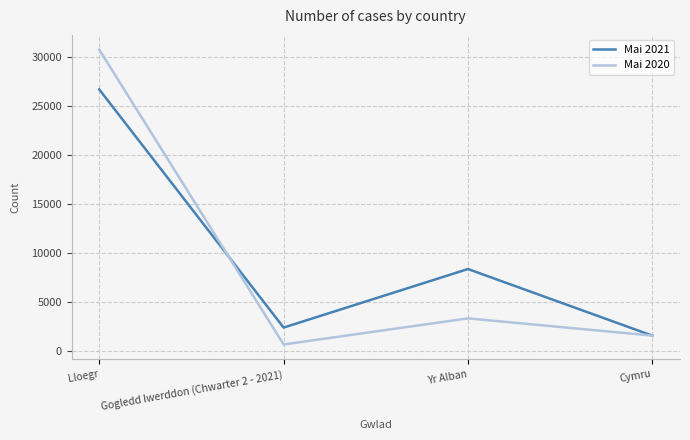

How many lines are shown in the chart?

2